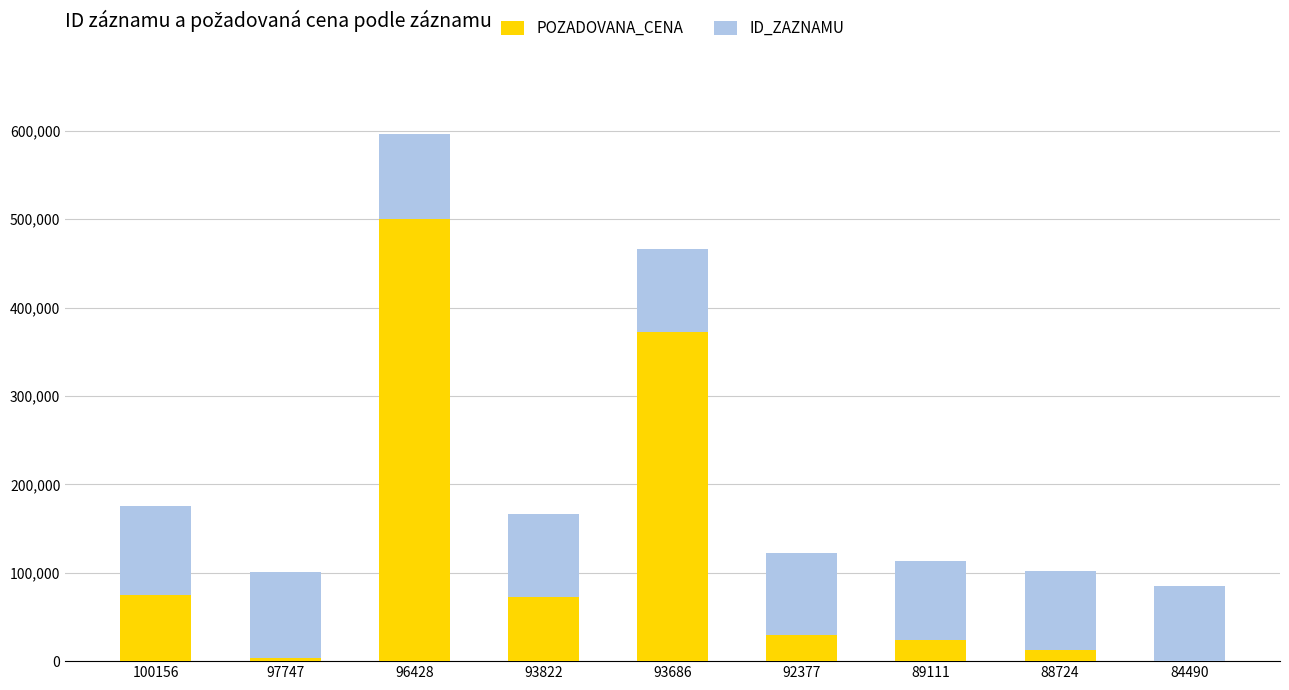

Count the number of data series in this chart.

2